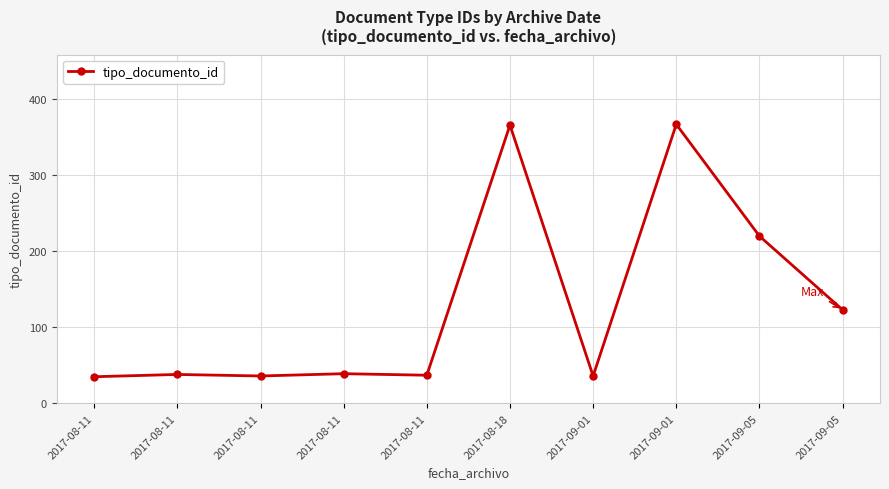

Is it true that the value at 2017-08-11 is 63?

False